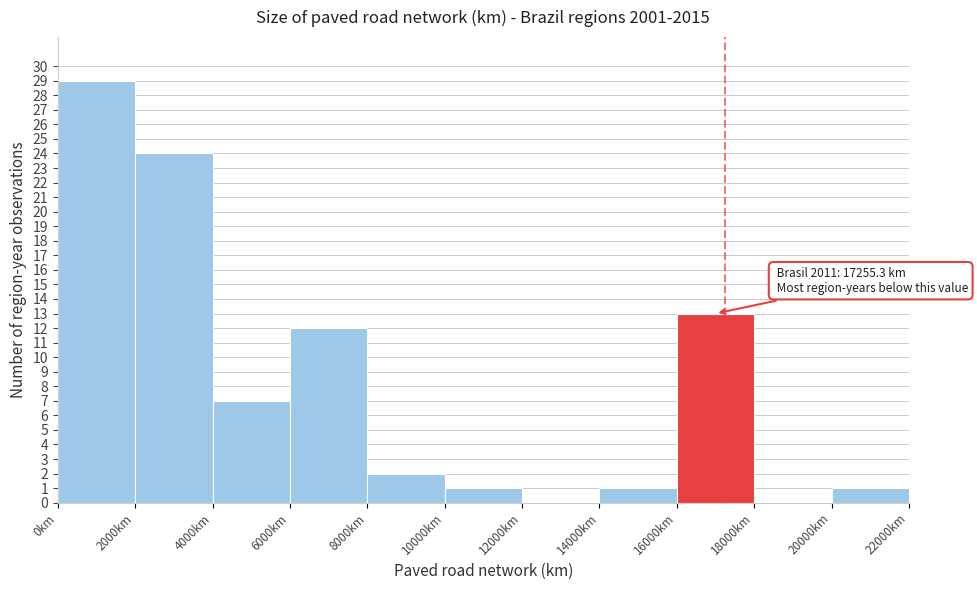

Over which range of the x-axis is the bar tallest?

0 to 2000